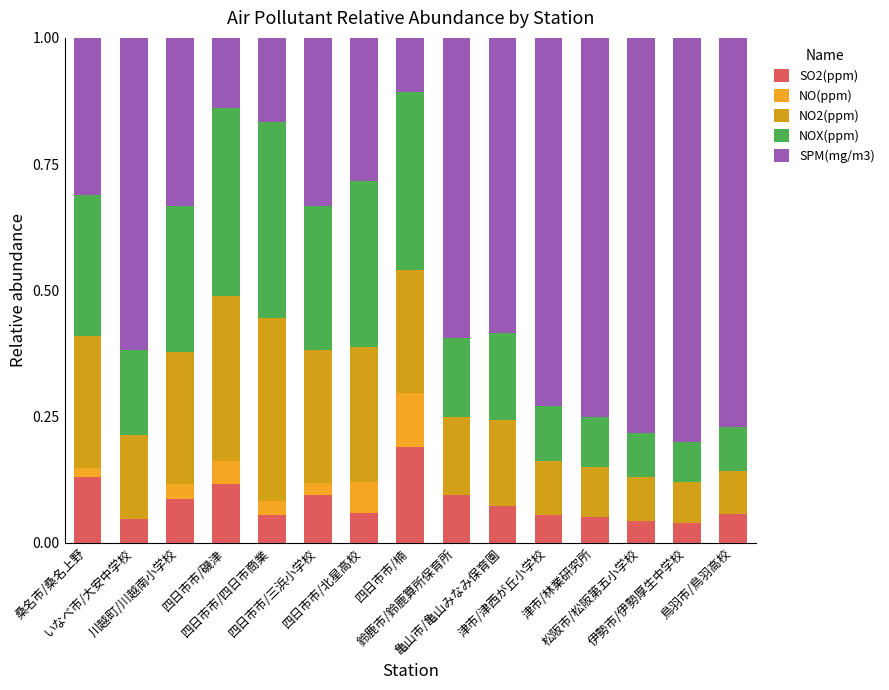

Which series has the largest total across all categories?

SPM(mg/m3)